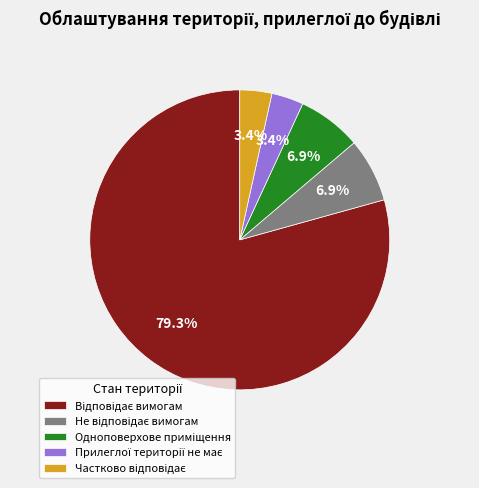

Is there a majority slice in this chart?

Yes